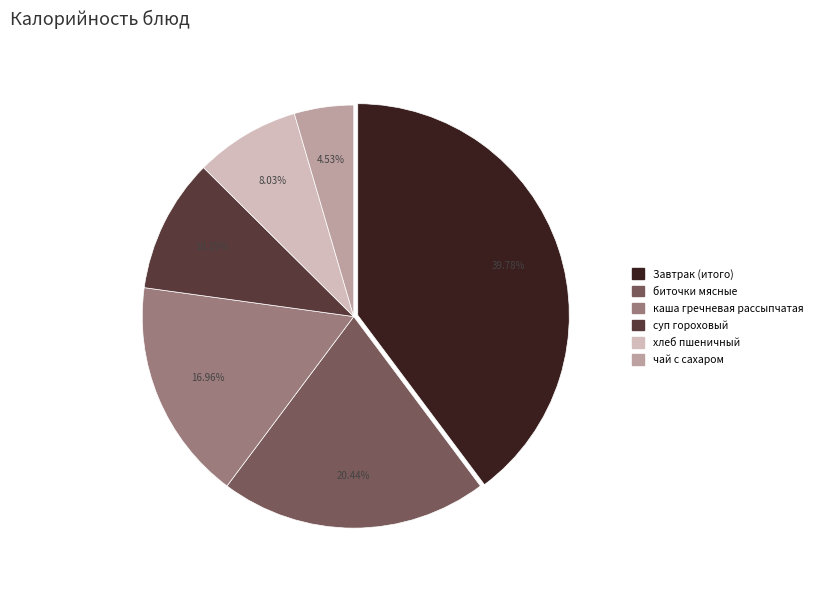

What percentage is the хлеб пшеничный slice, to the nearest percent?

8%